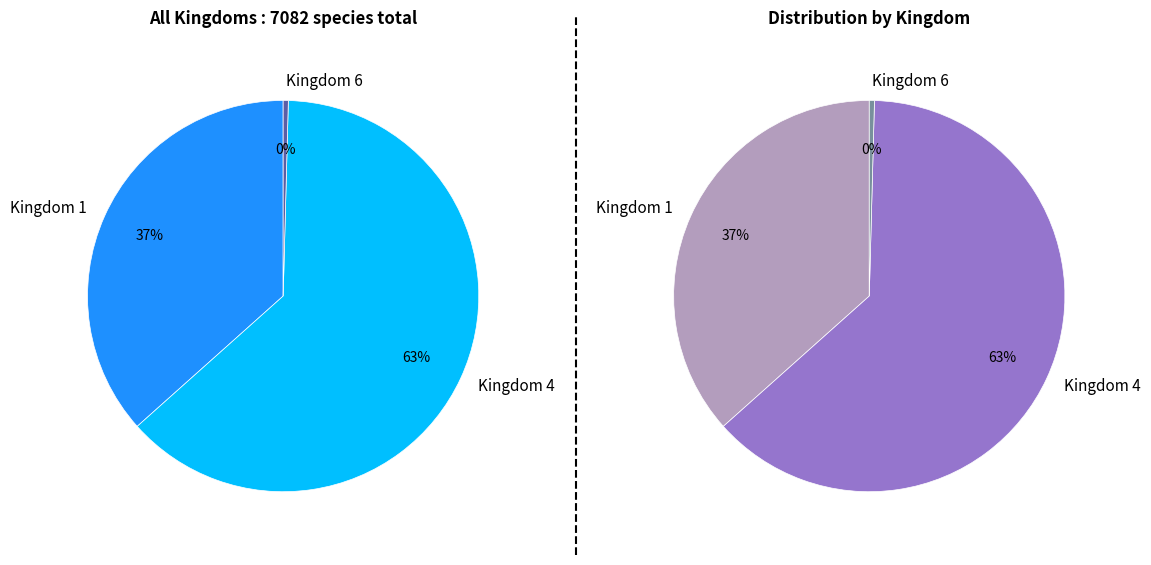

Is 1 the majority of the pie?

No